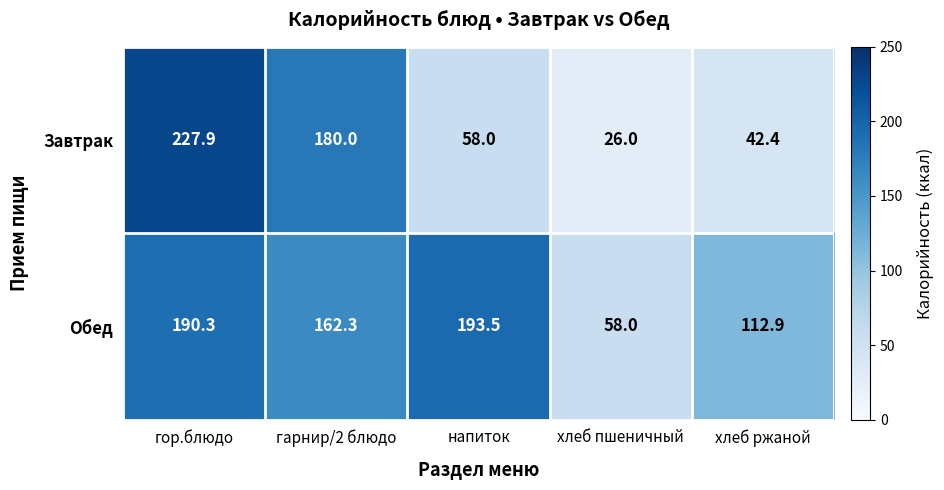

Rank the series by their average value, from lowest to highest.

Завтрак, Обед